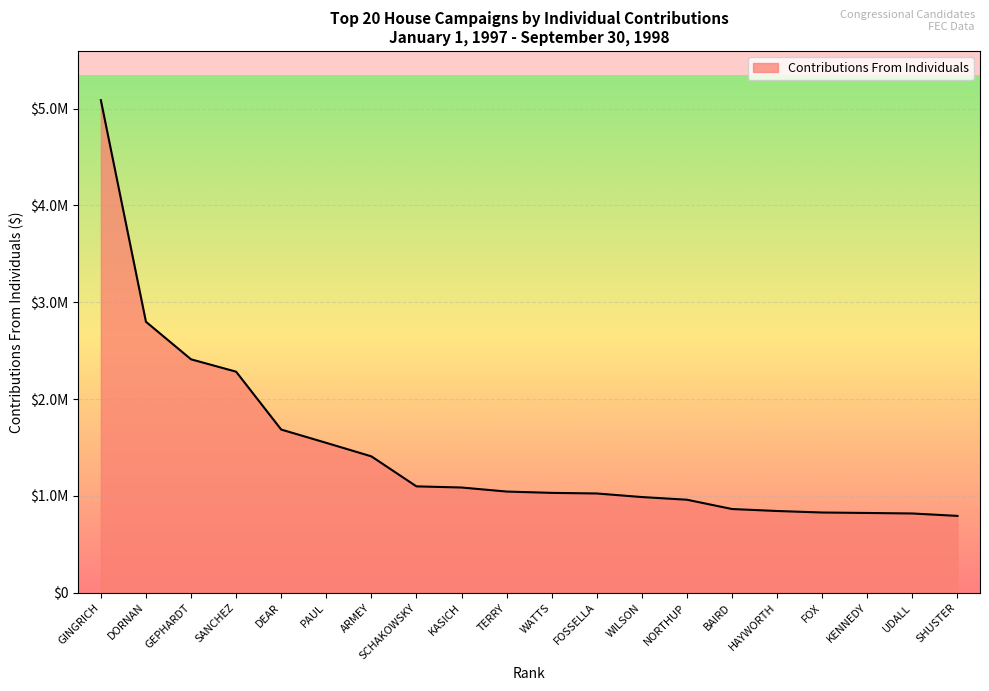

Rank the categories by value from lowest to highest.

SHUSTER, UDALL, KENNEDY, FOX, HAYWORTH, BAIRD, NORTHUP, WILSON, FOSSELLA, WATTS, TERRY, KASICH, SCHAKOWSKY, ARMEY, PAUL, DEAR, SANCHEZ, GEPHARDT, DORNAN, GINGRICH